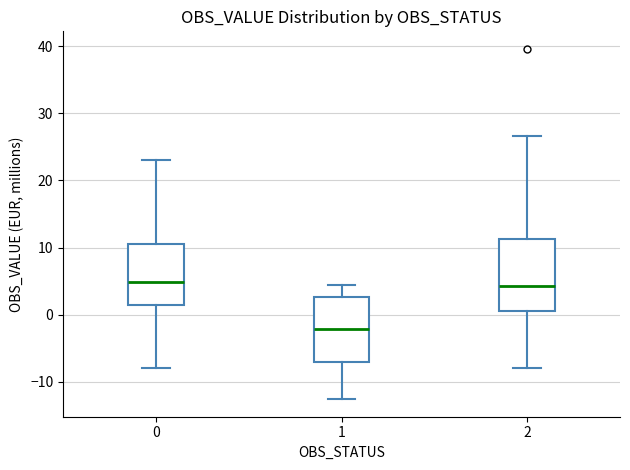

Reading left to right, transcribe this box plot: for each box, give where its median line is, the range the box spans, and where its two whiskers end, as read against the y-axis. The values are not printed on the chart, so give them approximately, as read against the axis.

0: median 5, box 1 to 11, whiskers -8 to 23
1: median -2, box -7 to 3, whiskers -13 to 4
2: median 4, box 1 to 11, whiskers -8 to 27